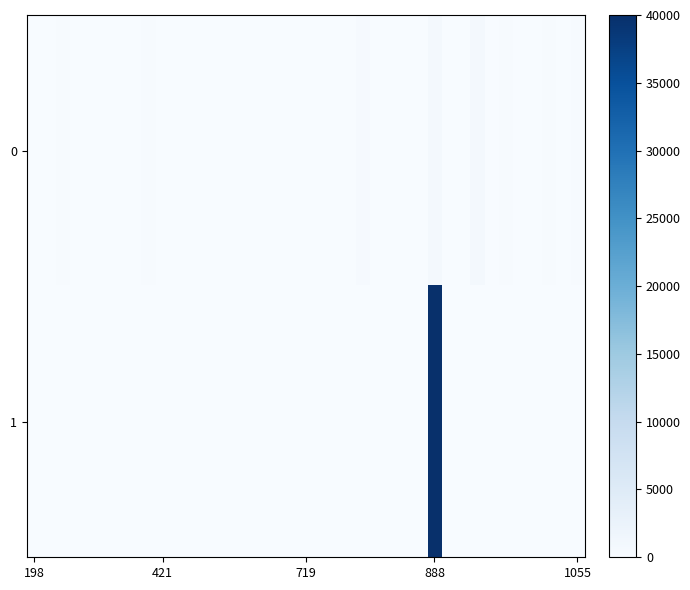

Which series has the largest total across all categories?

1